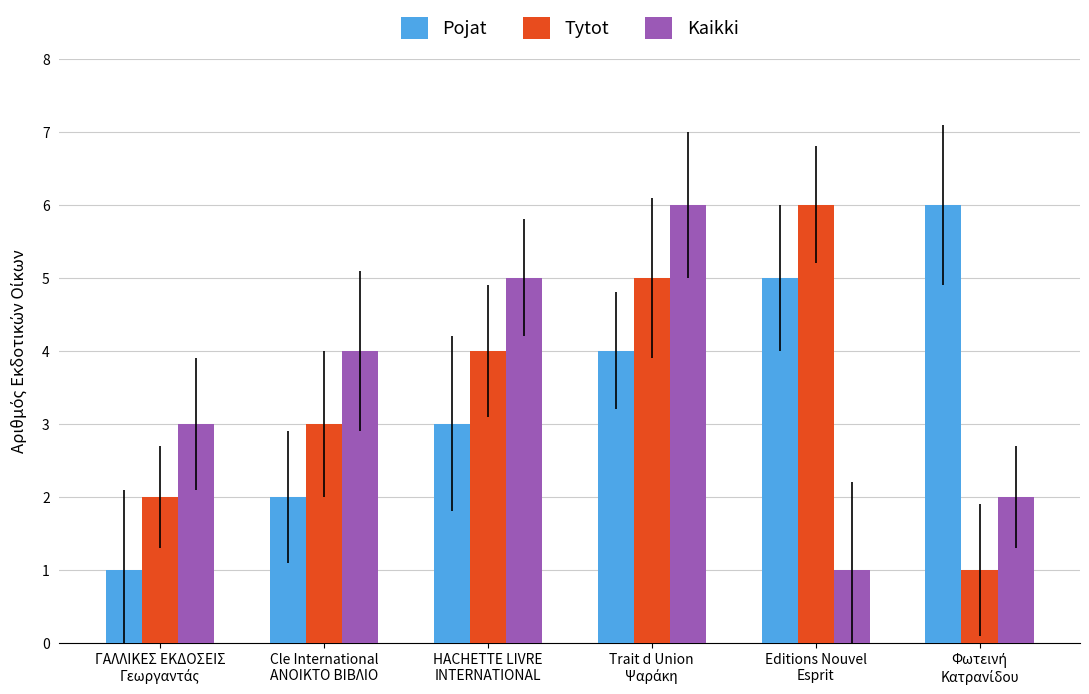

What is the difference between the maximum and minimum values in the Kaikki series?

5